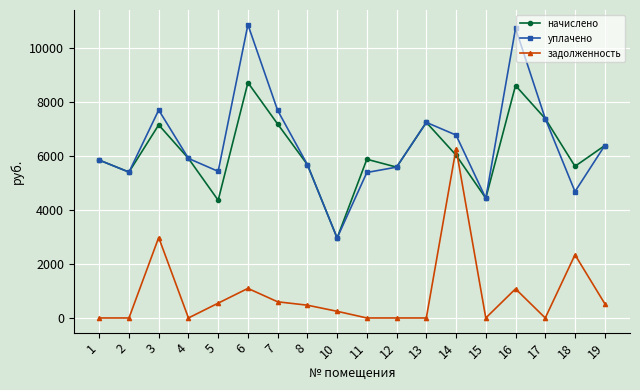

What is the value of the уплачено point at the 11th from the left?

5591.0